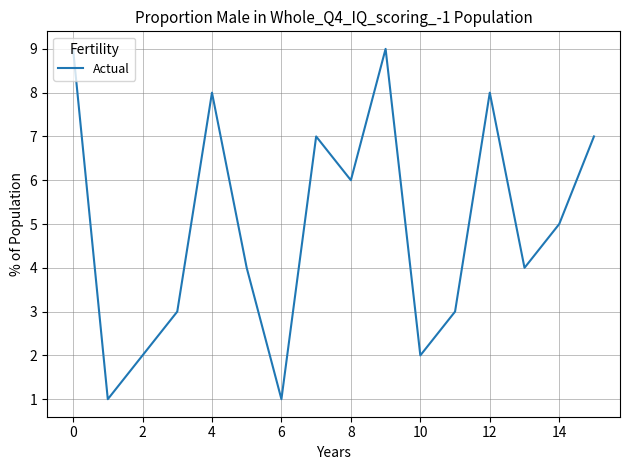

How many series are shown in this chart?

1